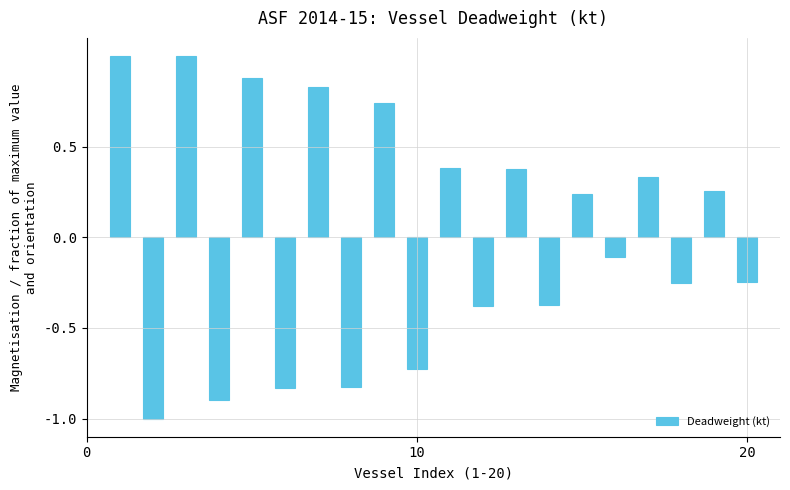

What is the difference between the second highest and minimum values?

2.0